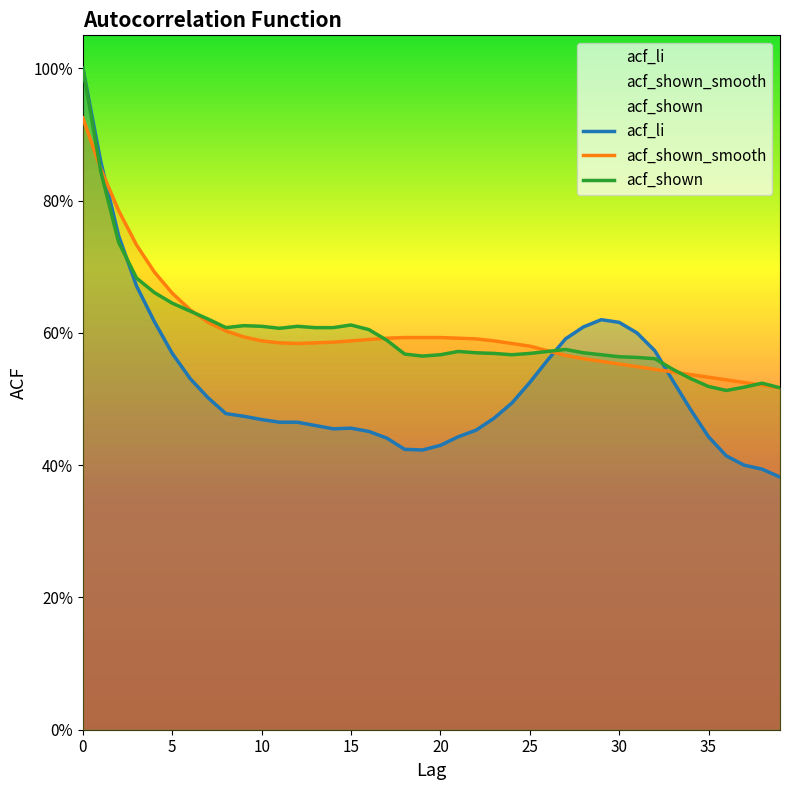

What is the maximum value for acf_shown_smooth?

0.9